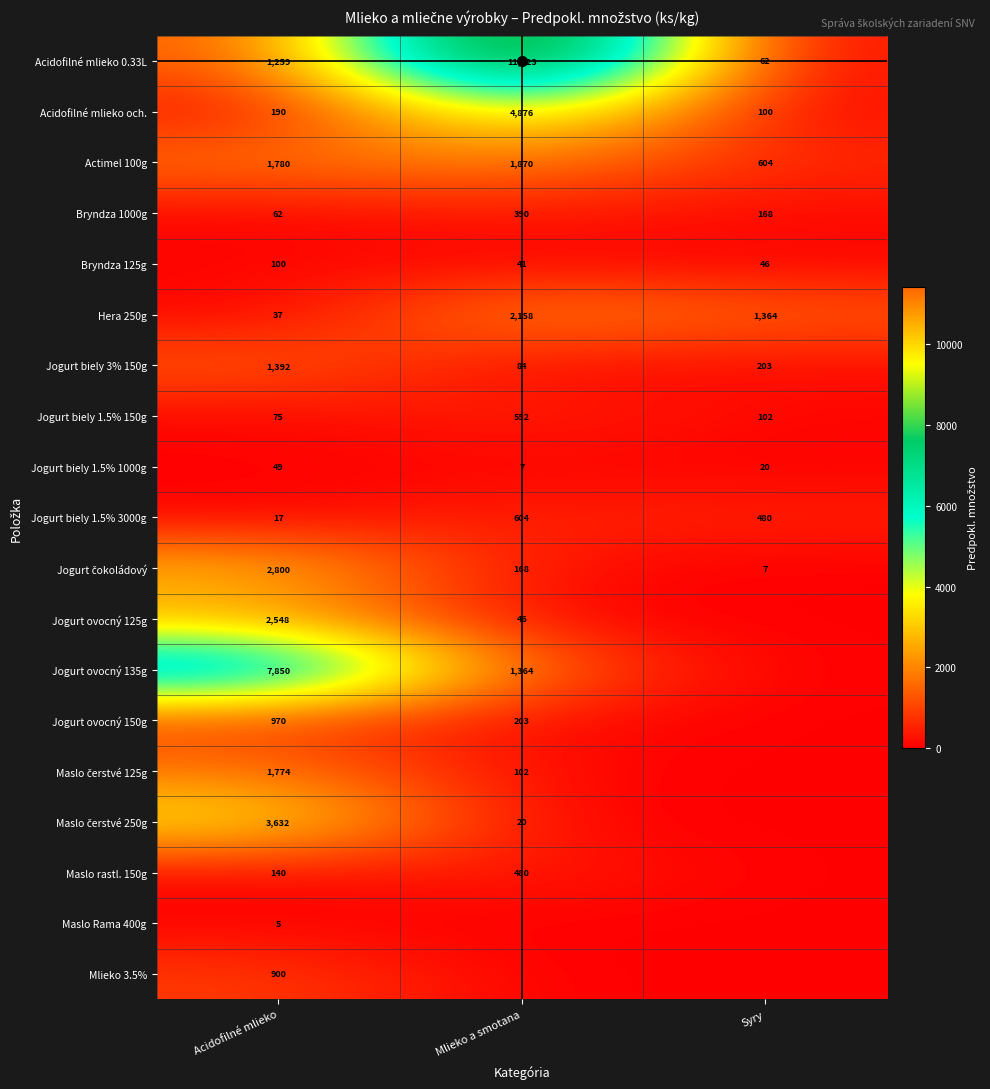

Rank the categories by Jogurt biely 3% 150g value from highest to lowest.

Acidofilné mlieko, Syry, Mlieko a smotana